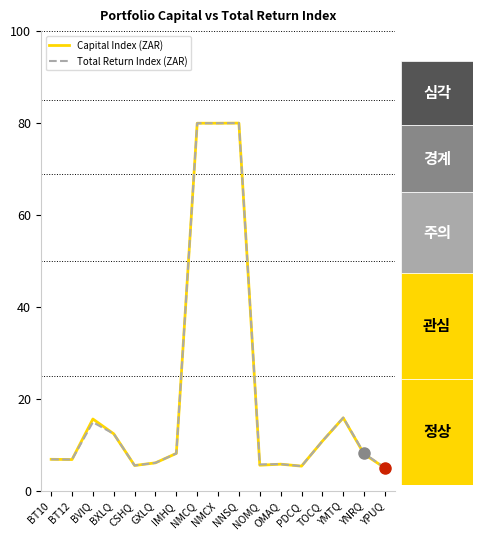

What value does the Total Return Index (ZAR) series have at GXLQ?

6.1